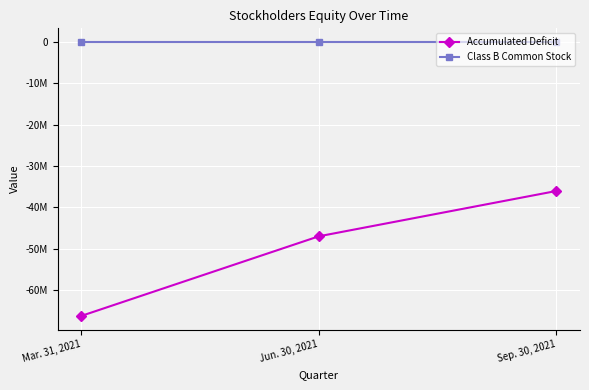

What are all the series names shown in the legend?

Accumulated Deficit, Class B Common Stock